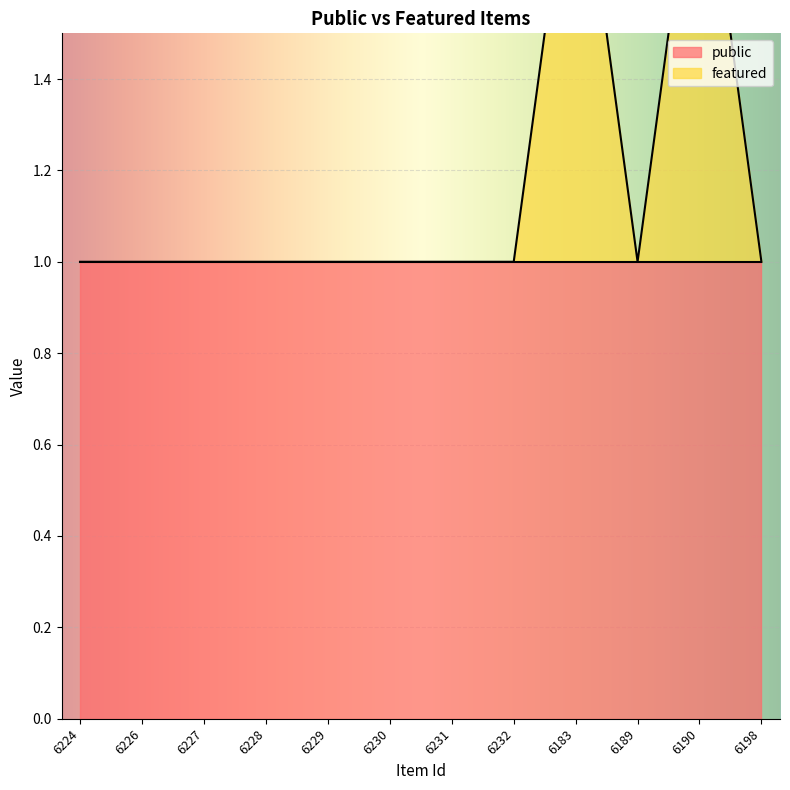

List the labels in order of value, largest first.

6183, 6190, 6224, 6226, 6227, 6228, 6229, 6230, 6231, 6232, 6189, 6198